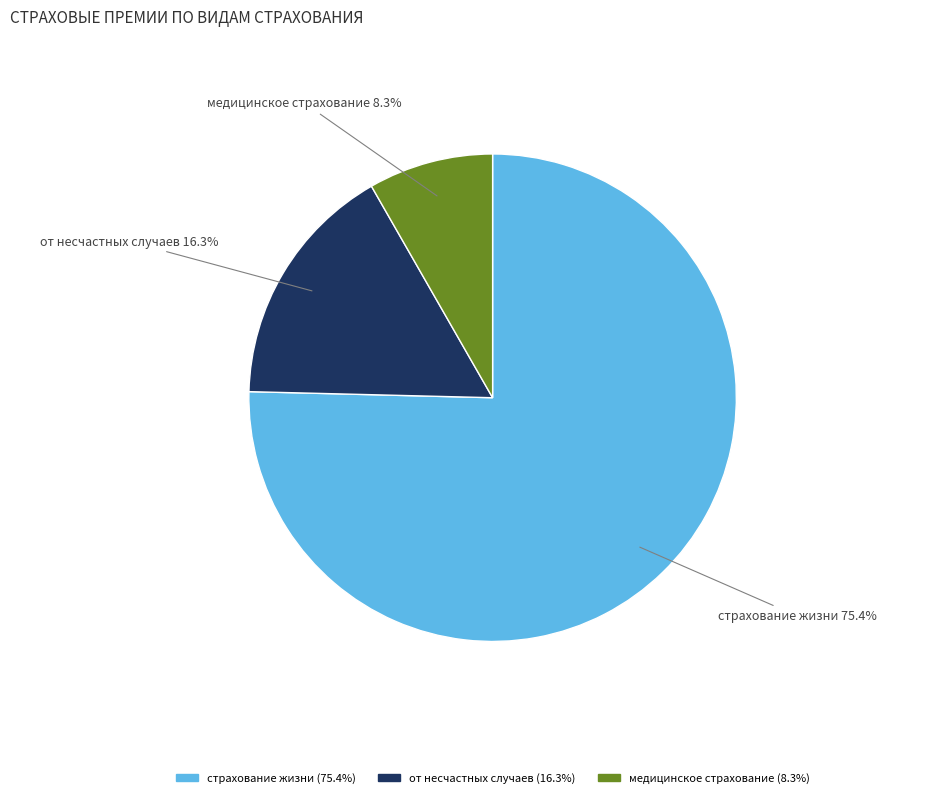

What is the ratio of the value at медицинское страхование to the value at от несчастных случаев?

0.5